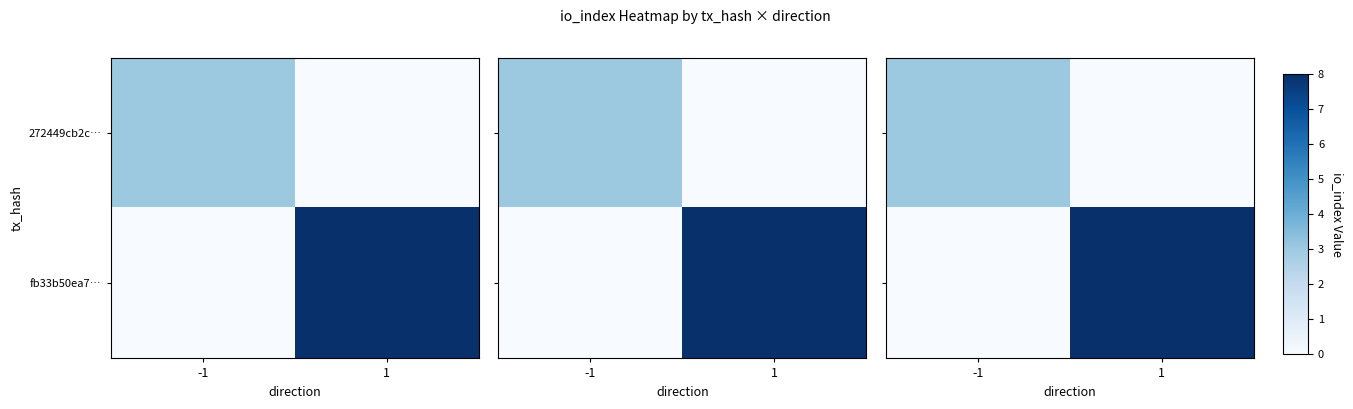

What is the sum of the 272449cb2c… values at -1 and 1?

3